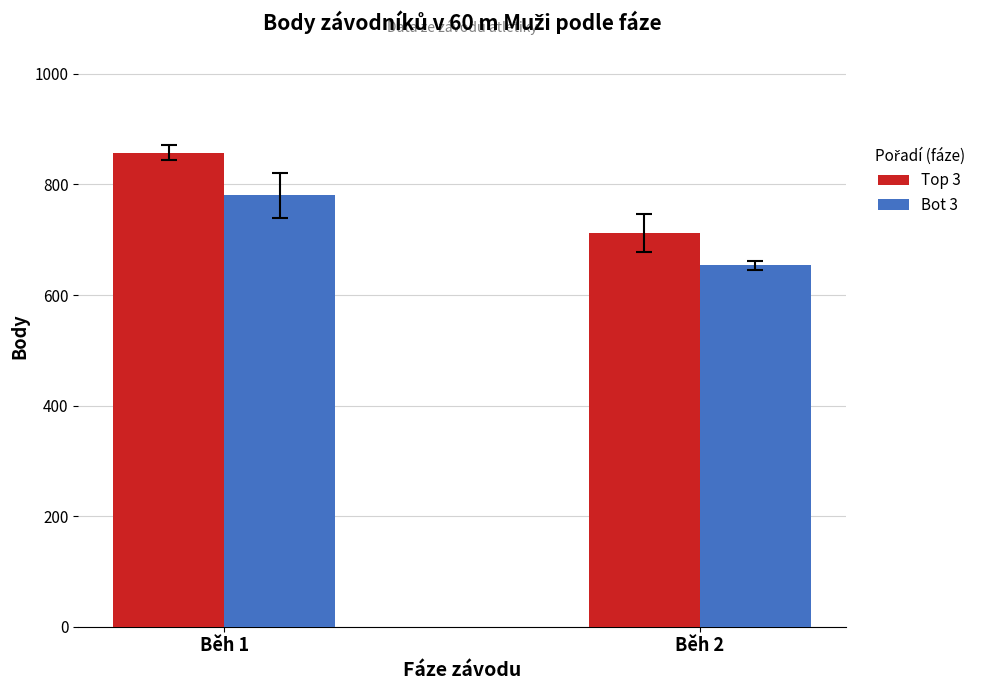

How many groups of bars are there?

2